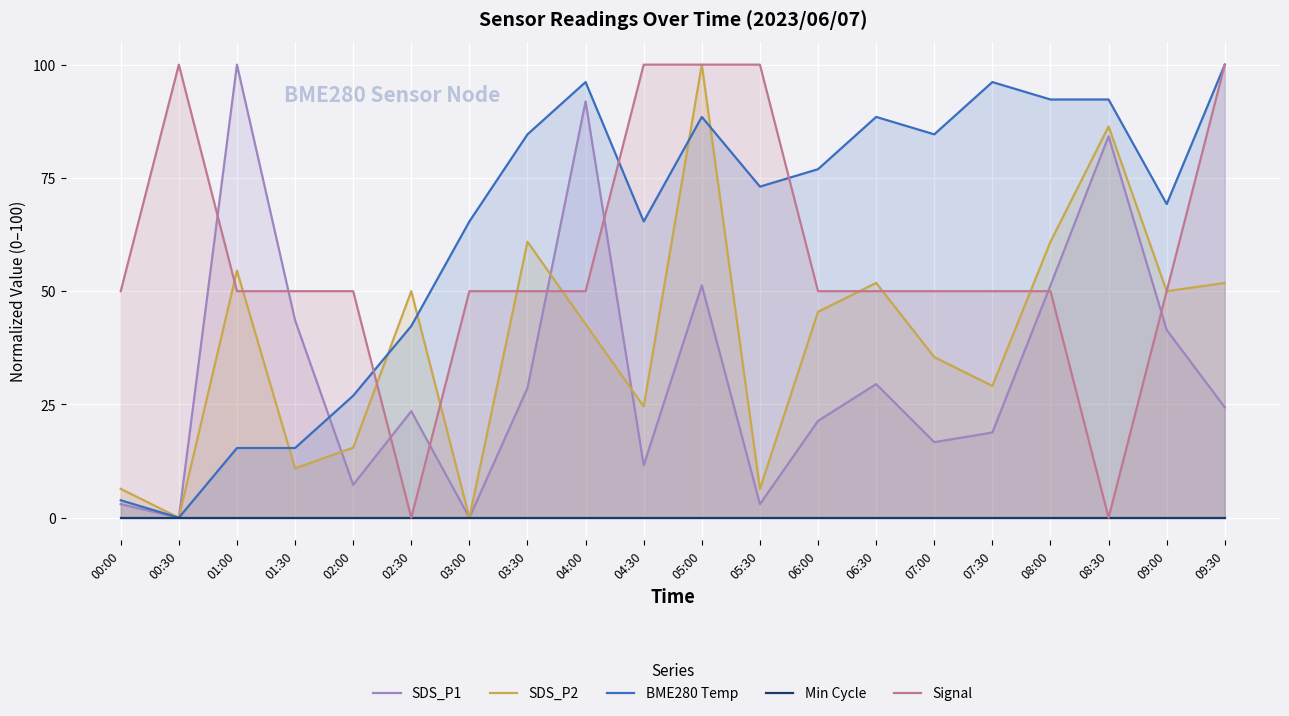

What is the label of the 14th point from the right?

03:00